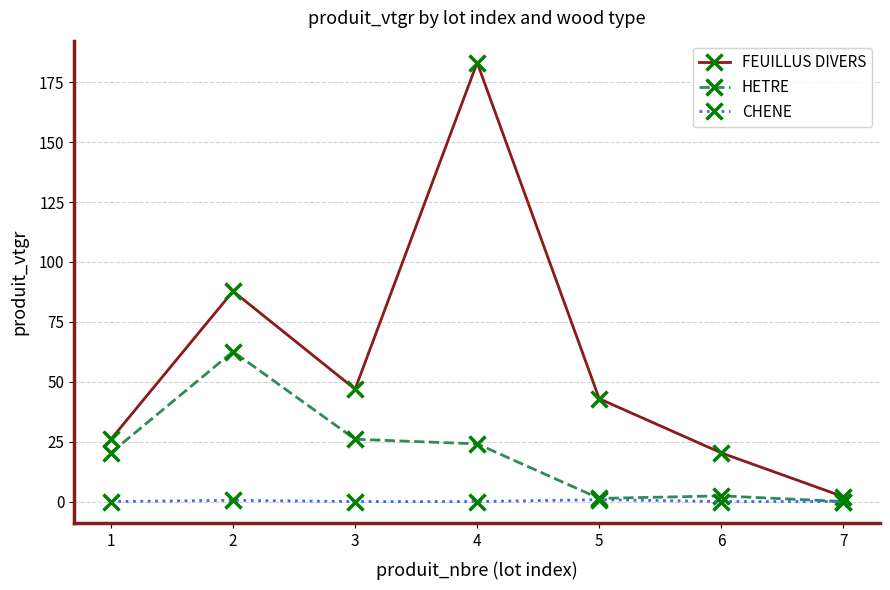

At which category does HETRE reach its first local peak?

2